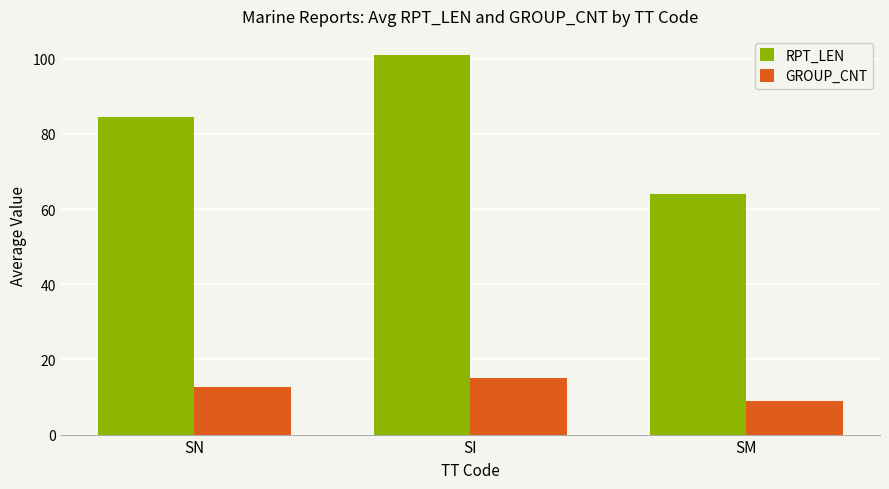

Reading right to left, what are all the values shown in this chart?

RPT_LEN: SM=64.0	SI=101.0	SN=84.6
GROUP_CNT: SM=9.0	SI=15.2	SN=12.6